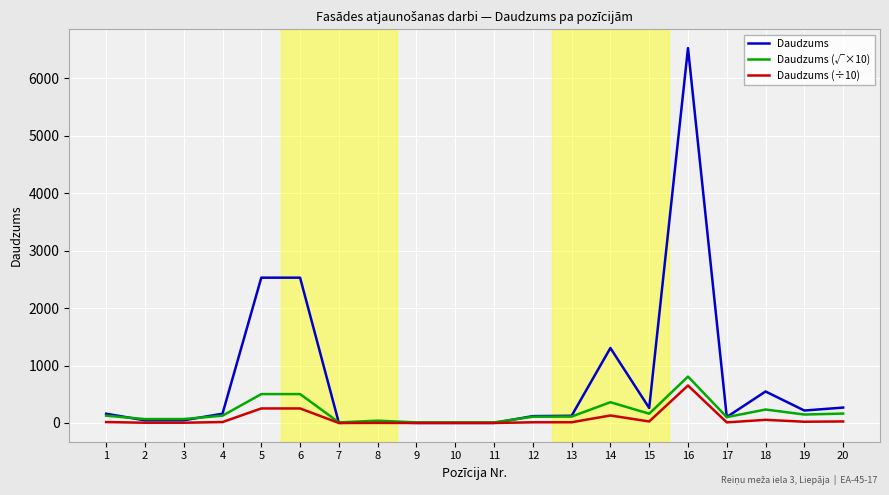

True or false: Daudzums (÷10) has more than 1 interior local peaks.

True